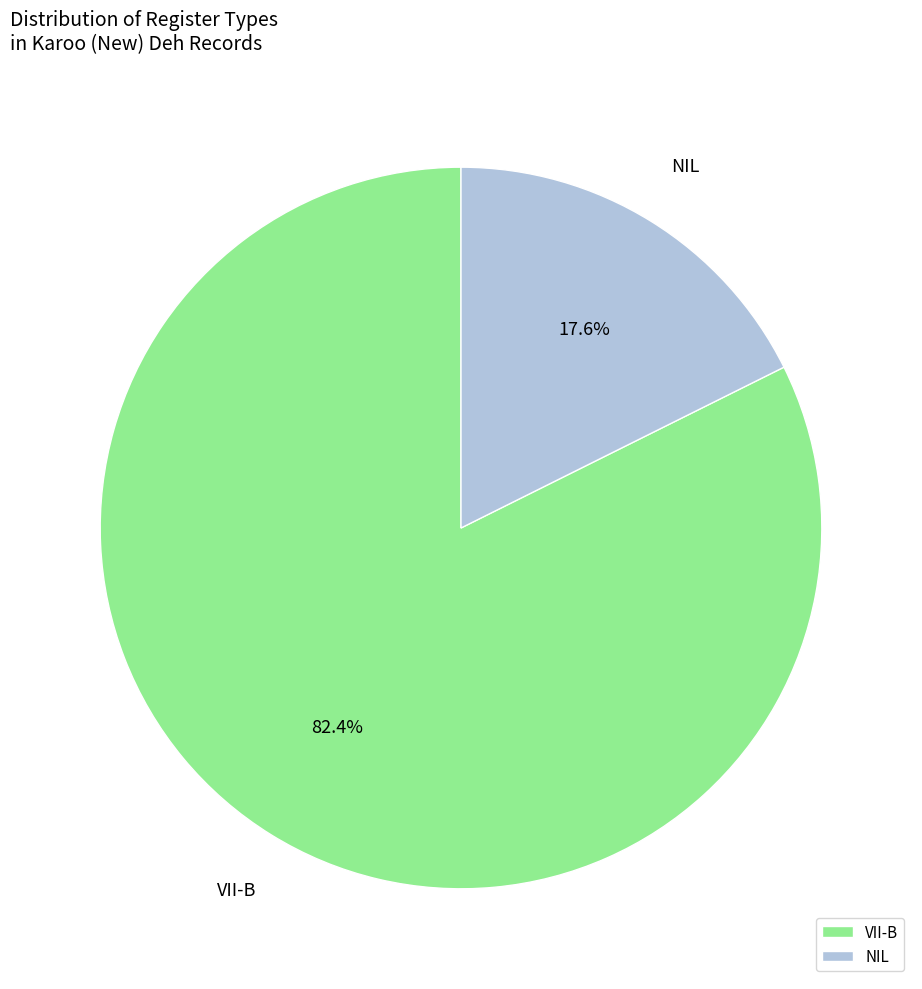

Rank the categories by value from highest to lowest.

VII-B, NIL